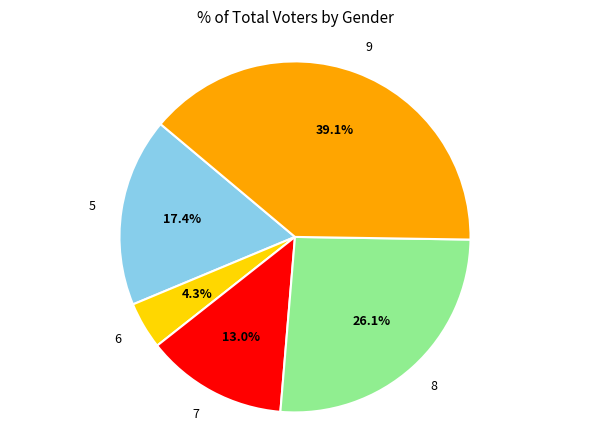

Approximately how many times larger is the value at 6 compared to 9?

0.1